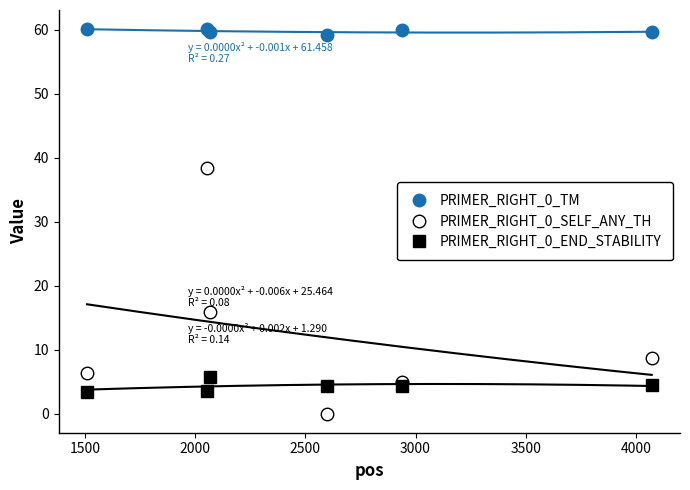

What is the value of the PRIMER_RIGHT_0_END_STABILITY point at the 1st from the left?

3.4